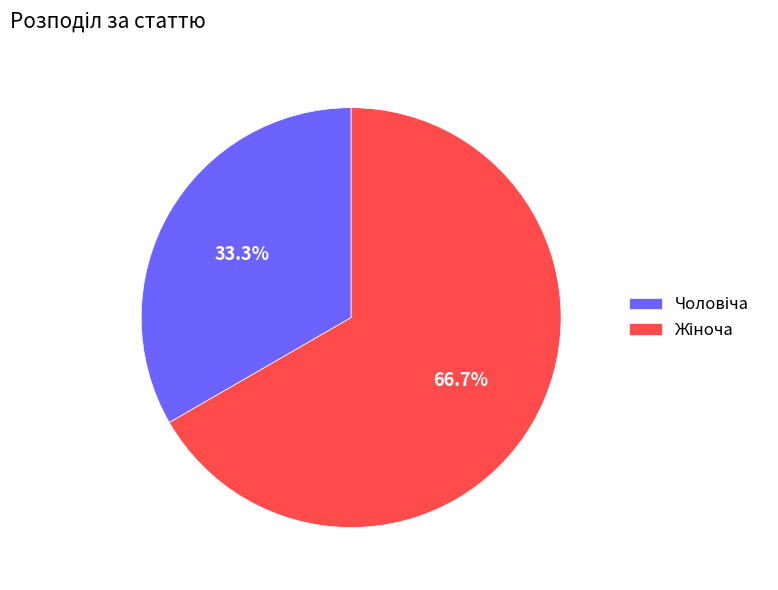

To the nearest percent, what is the difference between the largest and smallest slice percentages?

33%